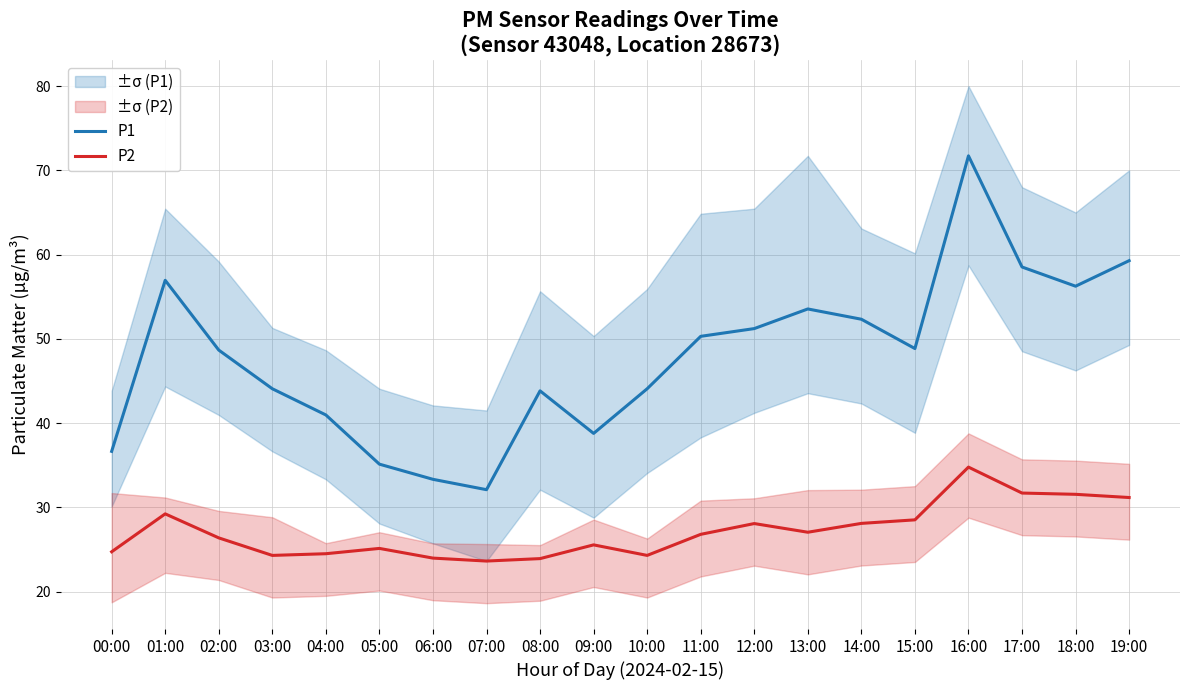

How many values in the P1 series exceed 48?

11